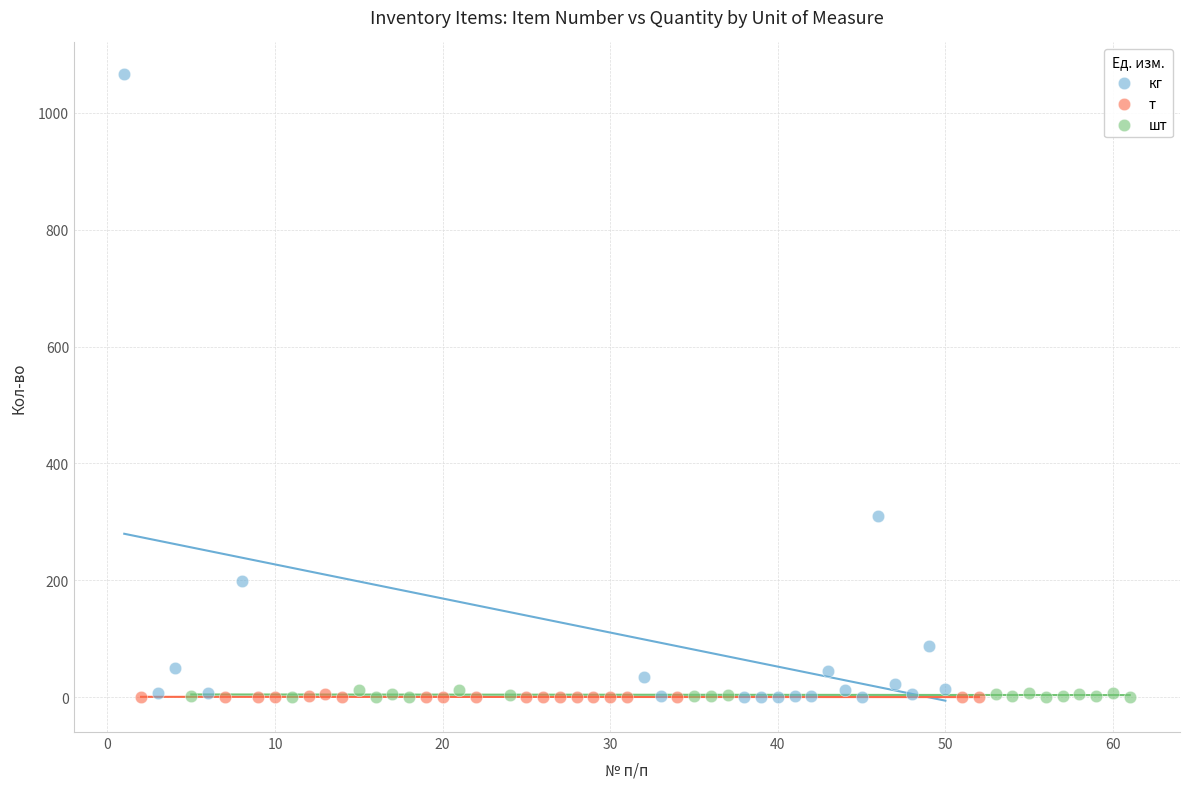

Which series contains the highest Y value?

кг